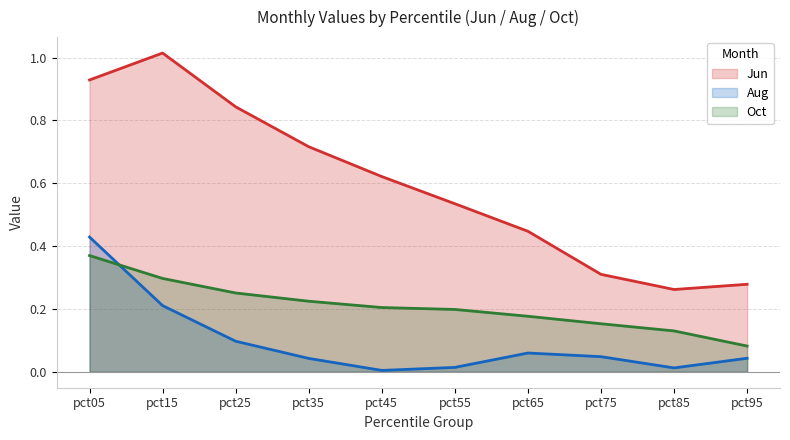

Between pct15 and pct75, which series saw the biggest shift?

Jun